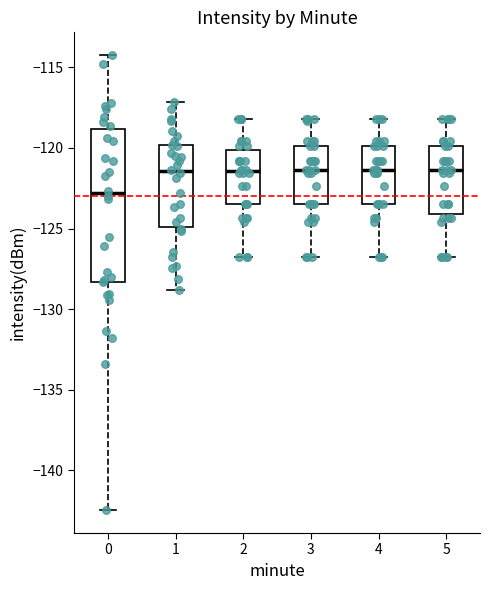

Reading left to right, transcribe this box plot: for each box, give where its median line is, the range the box spans, and where its two whiskers end, as read against the y-axis. The values are not printed on the chart, so give them approximately, as read against the axis.

0: median -123.0, box -128.5 to -119.0, whiskers -142.5 to -114.0
1: median -121.5, box -125.0 to -120.0, whiskers -129.0 to -117.0
2: median -121.5, box -123.5 to -120.0, whiskers -127.0 to -118.0
3: median -121.5, box -123.5 to -120.0, whiskers -127.0 to -118.0
4: median -121.5, box -123.5 to -120.0, whiskers -127.0 to -118.0
5: median -121.5, box -124.0 to -120.0, whiskers -127.0 to -118.0